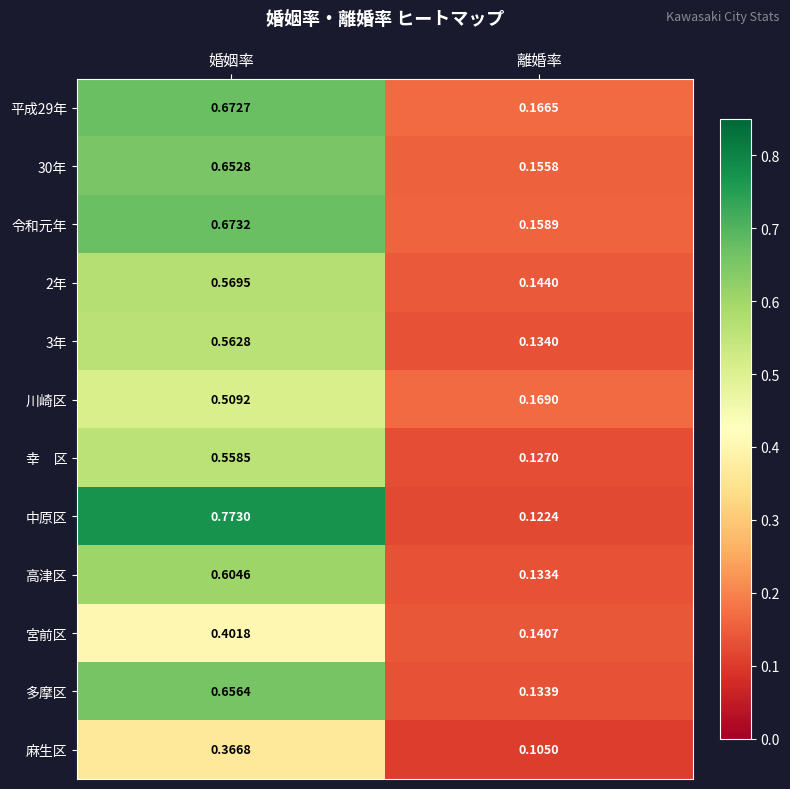

Which series has the widest spread of values?

中原区